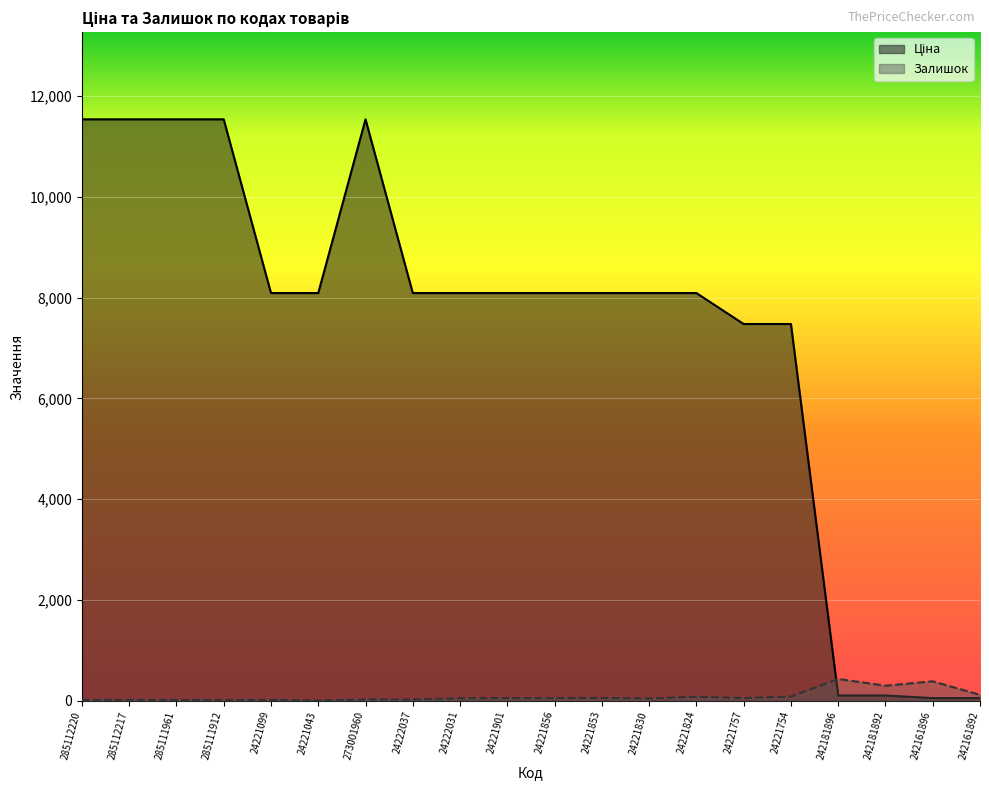

What value does the Ціна series have at 24221757?

7474.4